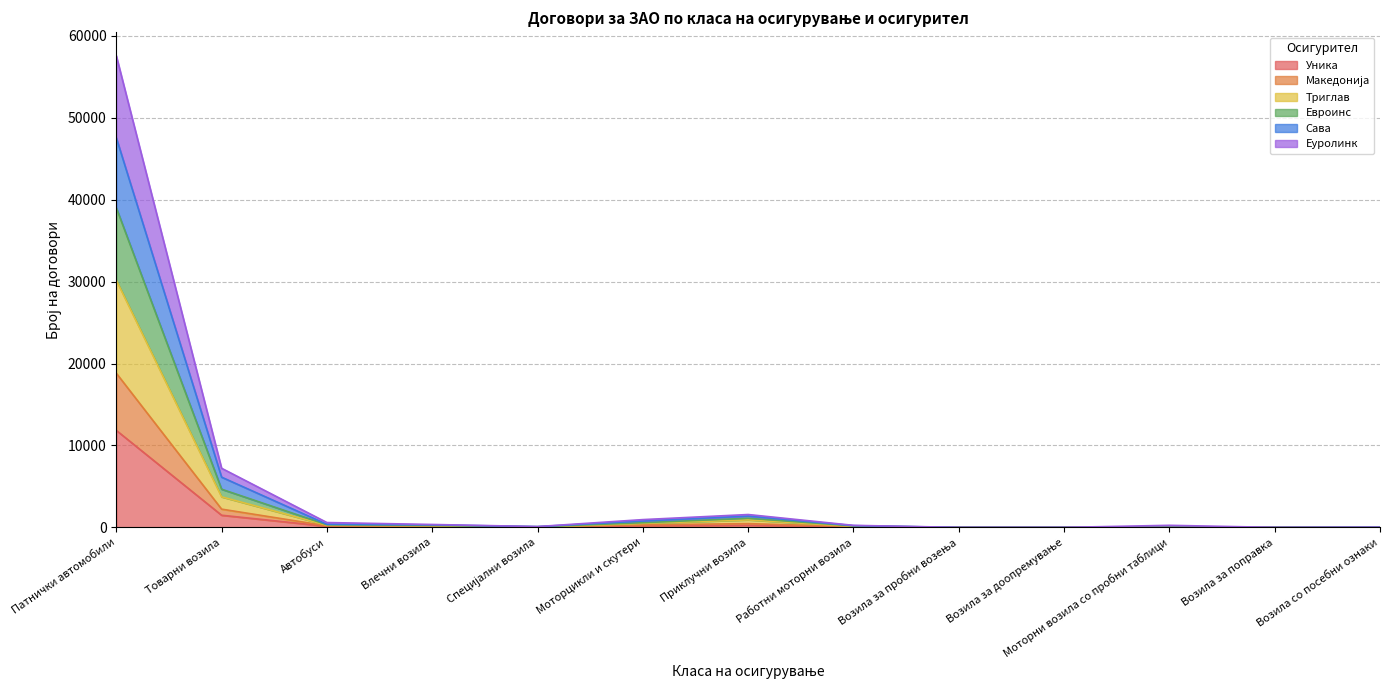

True or false: Уника has a value of 1025 at Товарни возила.

False